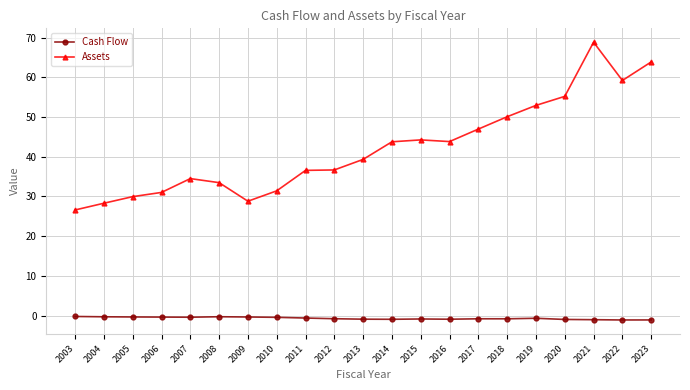

What is the total value across all series at 2022?

58.1